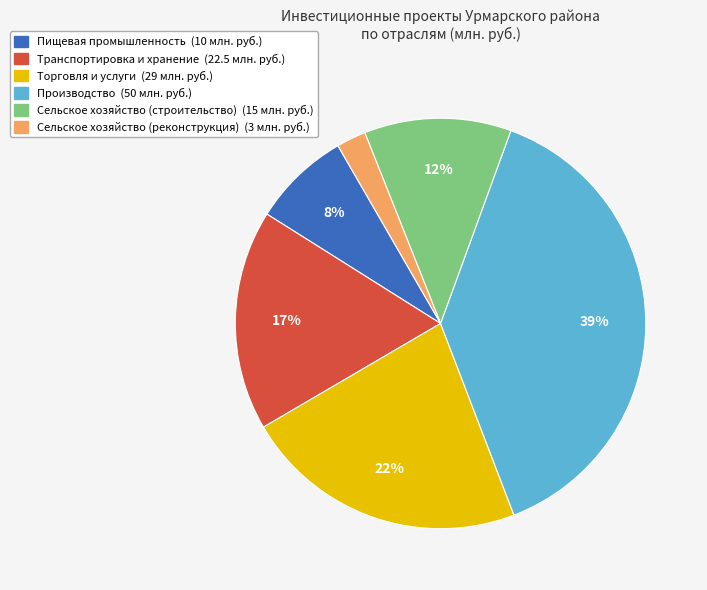

Which slice is the largest?

Производство